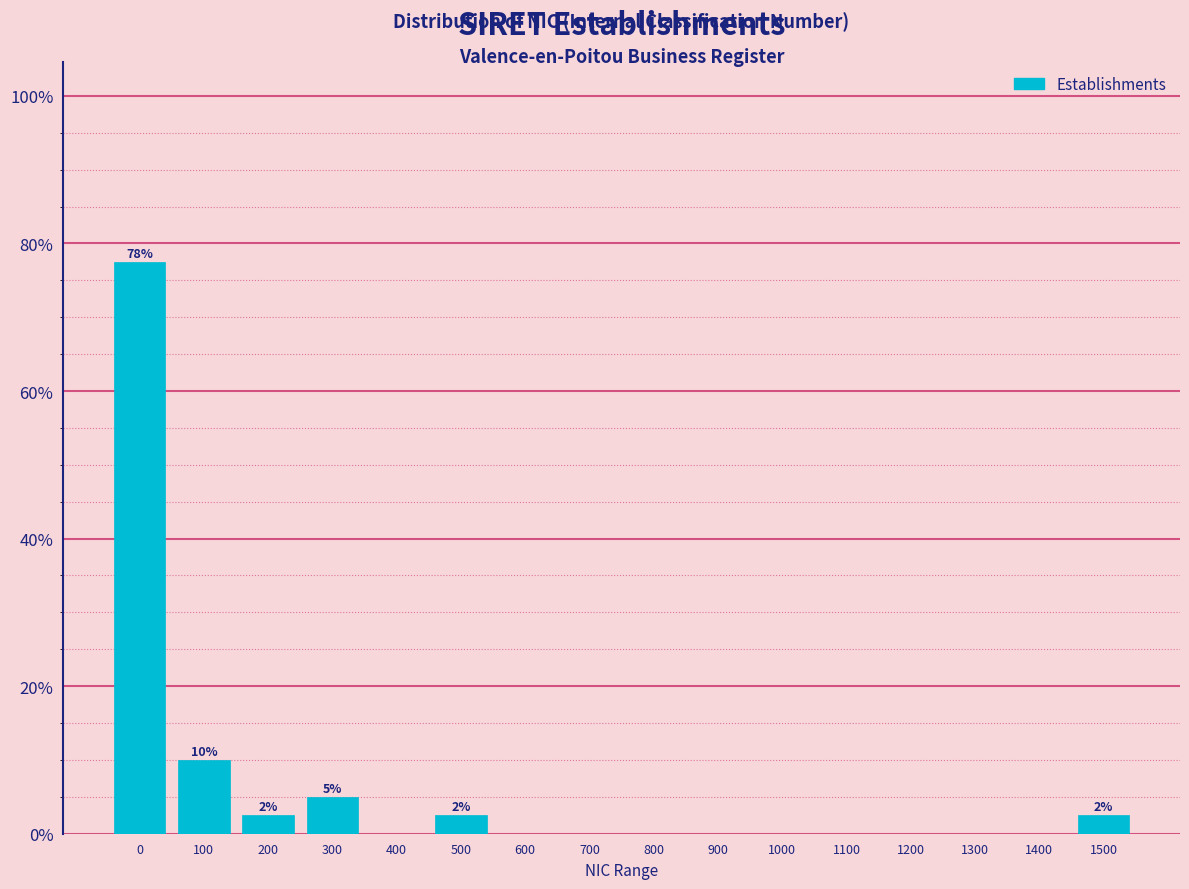

Reading left to right, extract all data points from this chart.

0=77.5	100=10.0	200=2.5	300=5.0	400=0.0	500=2.5	600=0.0	700=0.0	800=0.0	900=0.0	1000=0.0	1100=0.0	1200=0.0	1300=0.0	1400=0.0	1500=2.5